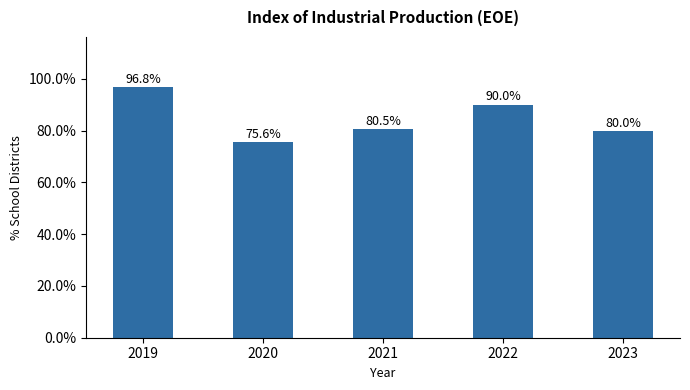

At which label is the value closest to 86?

2022